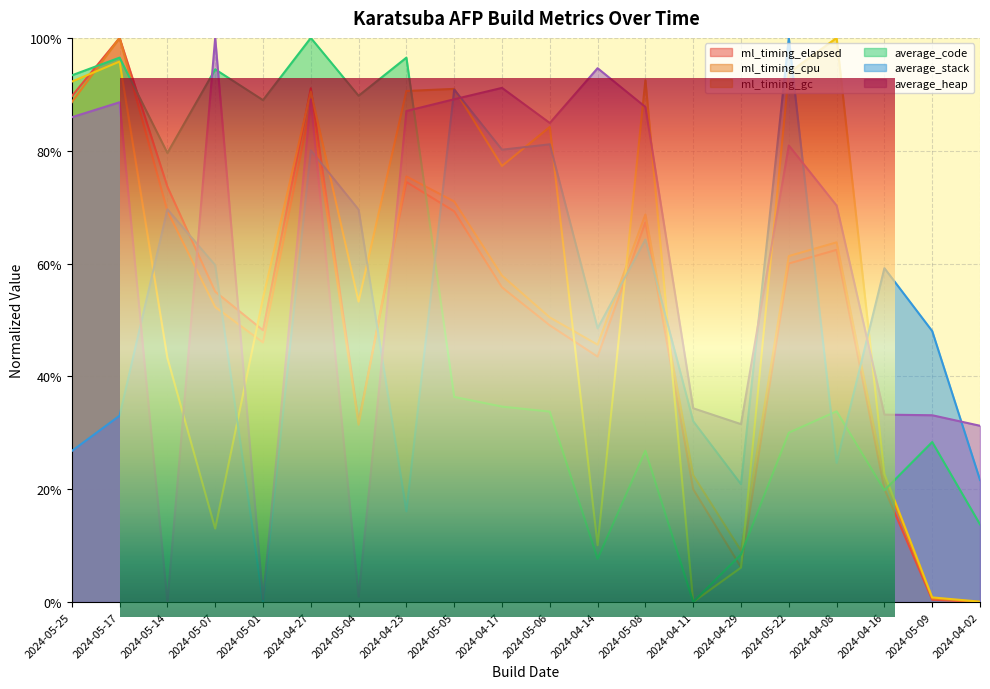

What is the maximum value shown in the chart?

1.0